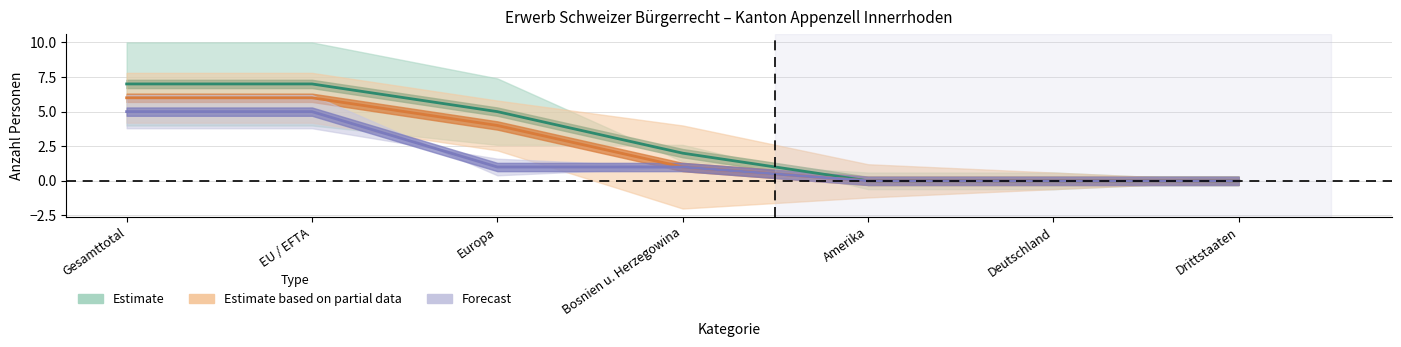

Reading right to left, list all the values displayed in this chart.

Ordentliche (FZA): Drittstaaten=0	Deutschland=0	Amerika=0	Bosnien u. Herzegowina=2	Europa=5	EU / EFTA=7	Gesamttotal=7
Erleichterte (FZA): Drittstaaten=0	Deutschland=0	Amerika=0	Bosnien u. Herzegowina=1	Europa=1	EU / EFTA=5	Gesamttotal=5
Ordentliche (AIG): Drittstaaten=0	Deutschland=0	Amerika=0	Bosnien u. Herzegowina=1	Europa=4	EU / EFTA=6	Gesamttotal=6